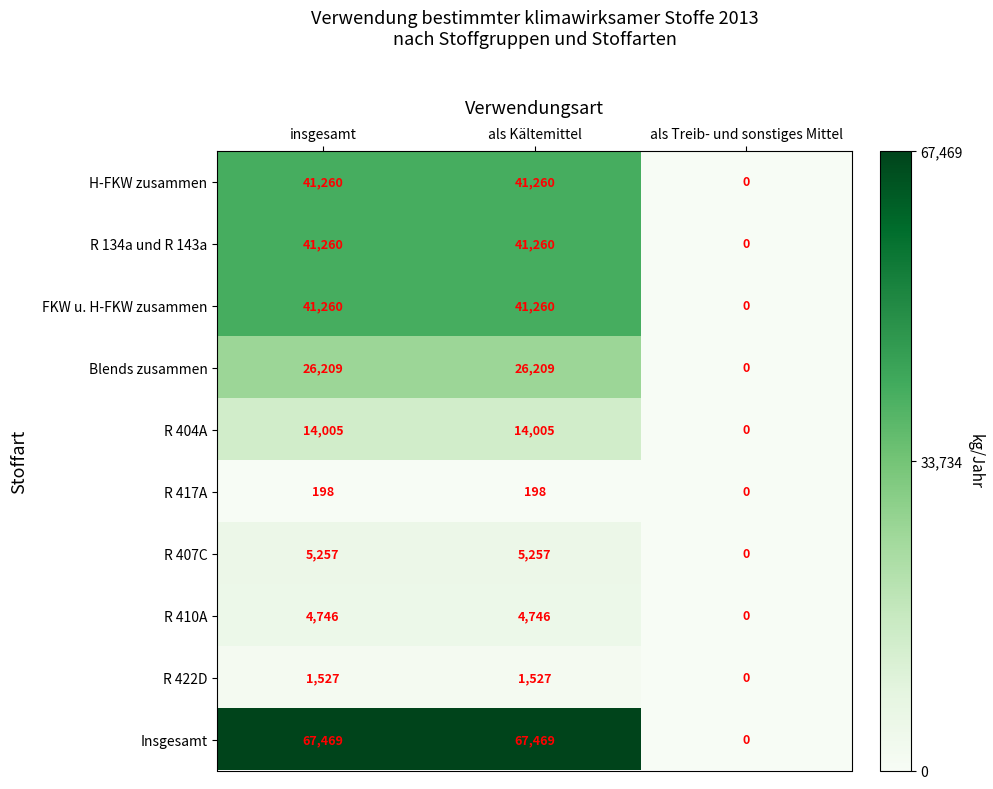

What is the sum of the R 422D values at als Treib- und sonstiges Mittel and als Kältemittel?

1527